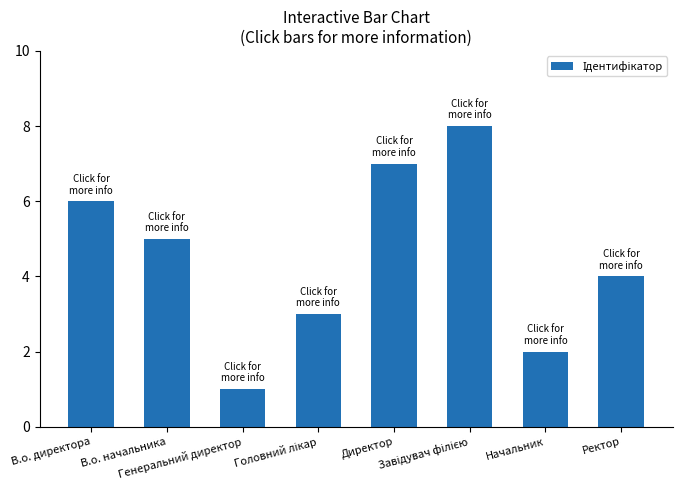

Reading left to right, what are all the values shown in this chart?

6	5	1	3	7	8	2	4